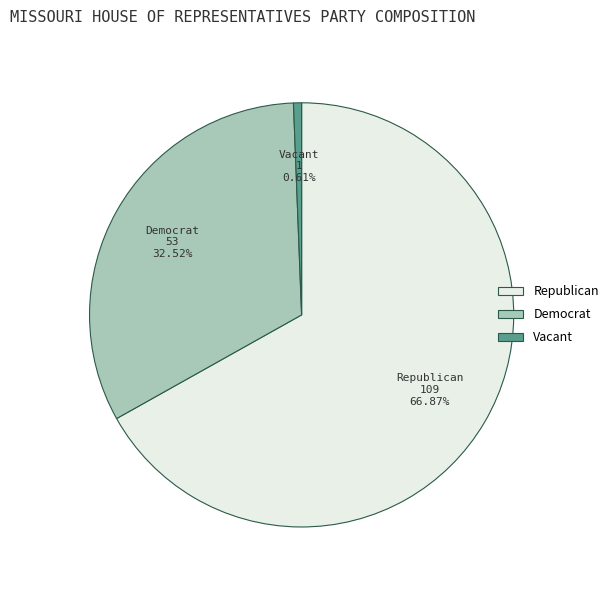

To the nearest percent, what is the average slice percentage?

33%